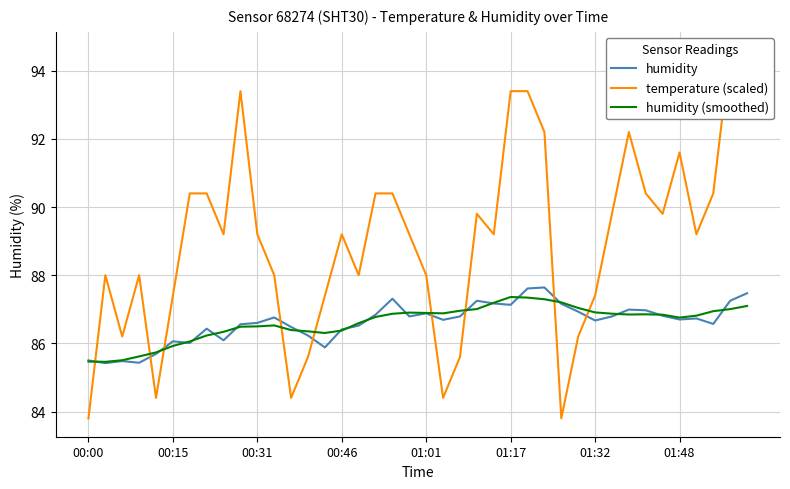

The humidity (smoothed) series shows 38.2 at 00:00. True or false?

False